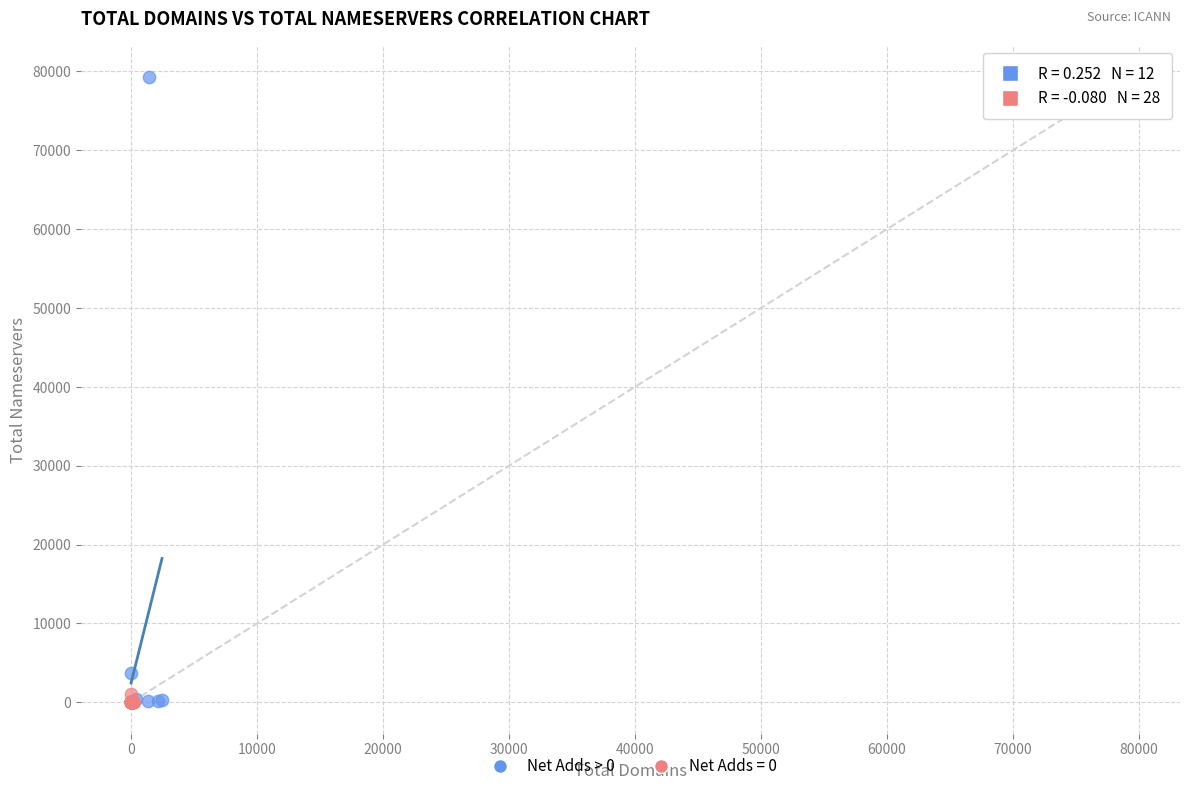

Which series contains the highest Y value?

Net Adds > 0